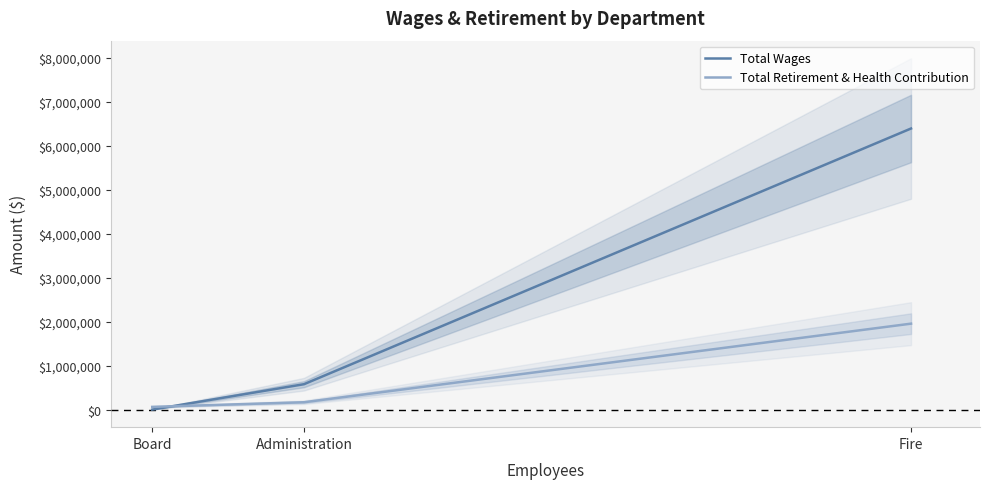

Rank the categories by Total Retirement & Health Contribution value from lowest to highest.

Board, Administration, Fire